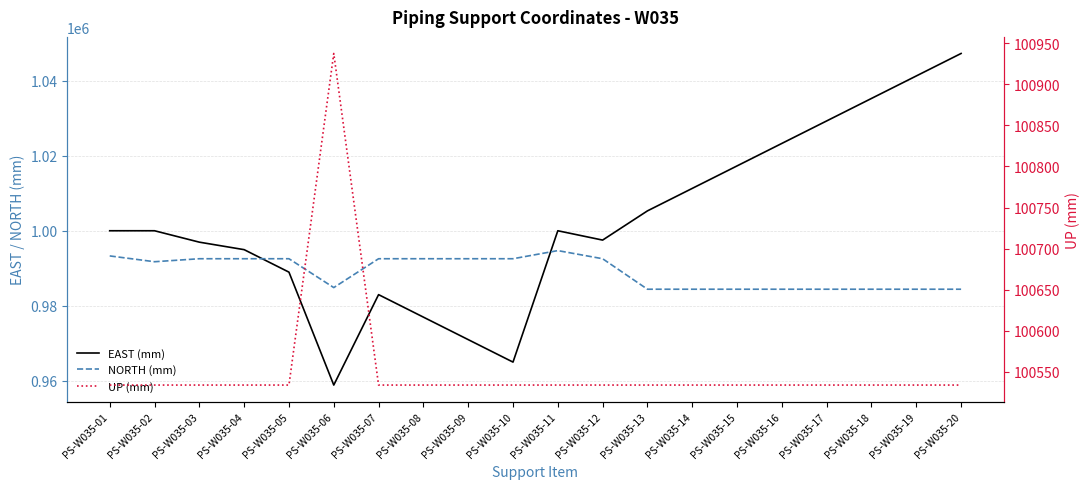

What is the maximum value for EAST (mm)?

1047300.0